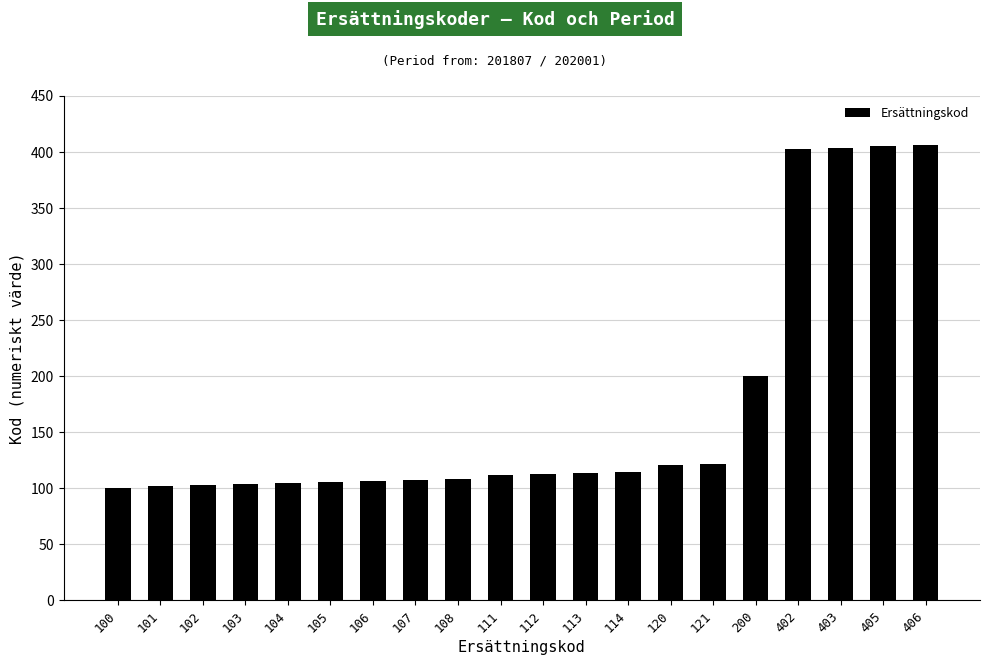

The value at 101 is 173. True or false?

False